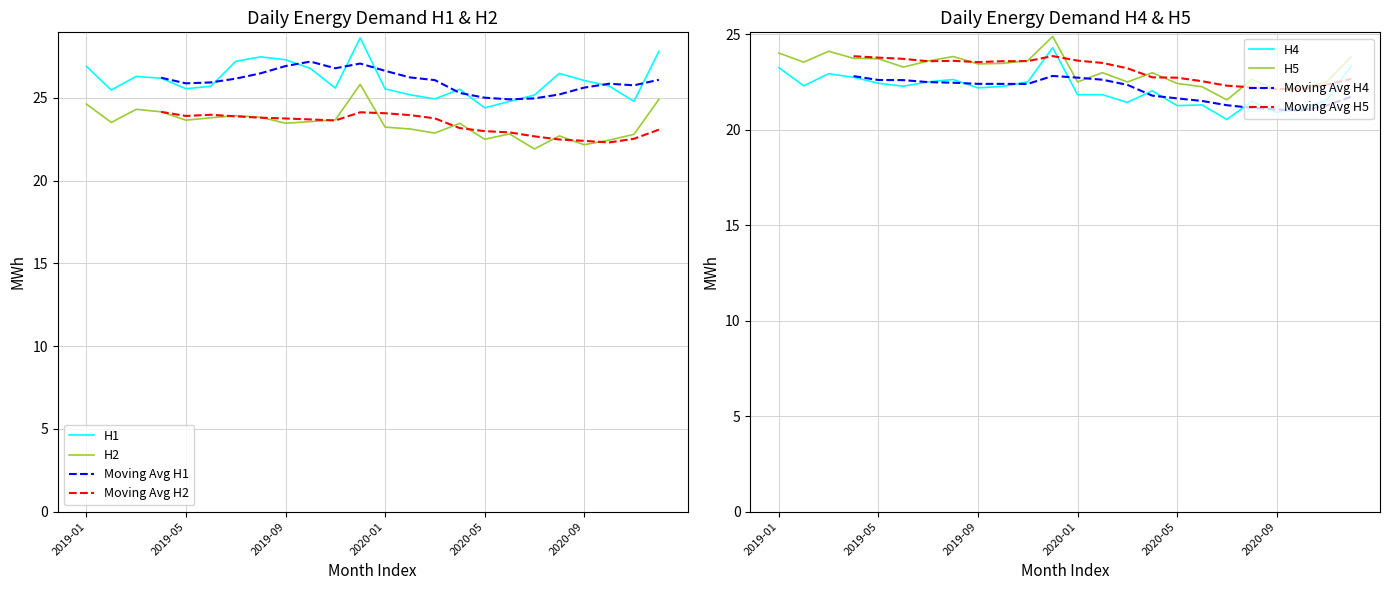

What is the greatest value displayed?

28.6